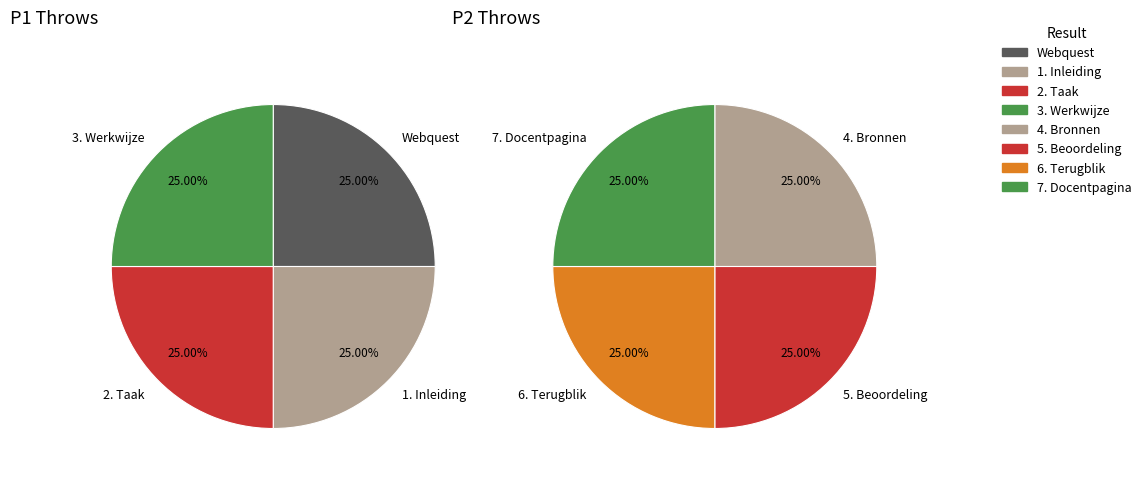

What is the smallest slice in the pie chart?

Webquest